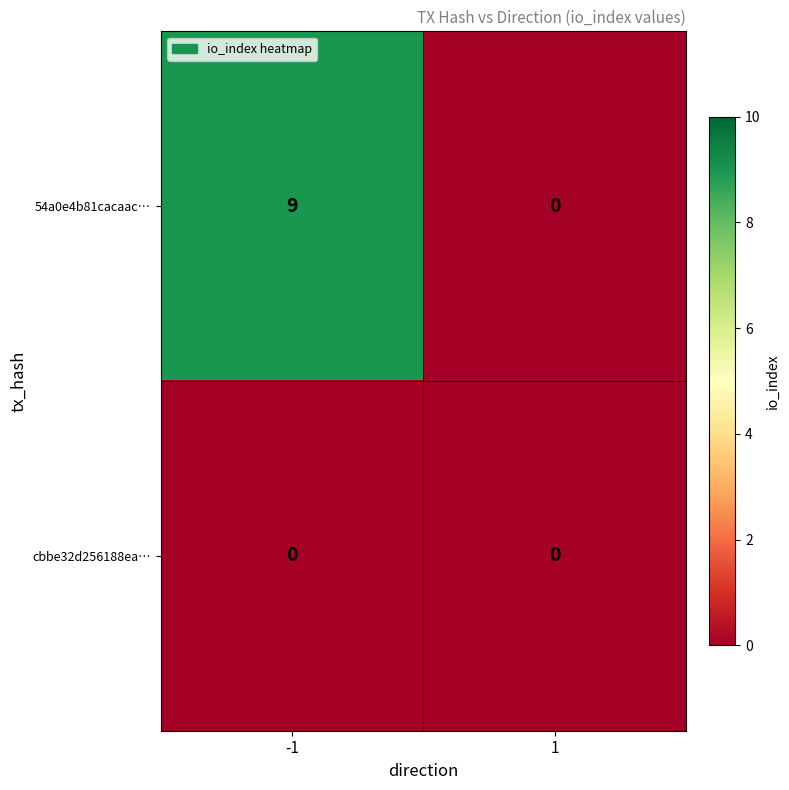

Which series has the largest total across all categories?

54a0e4b81cacaac…